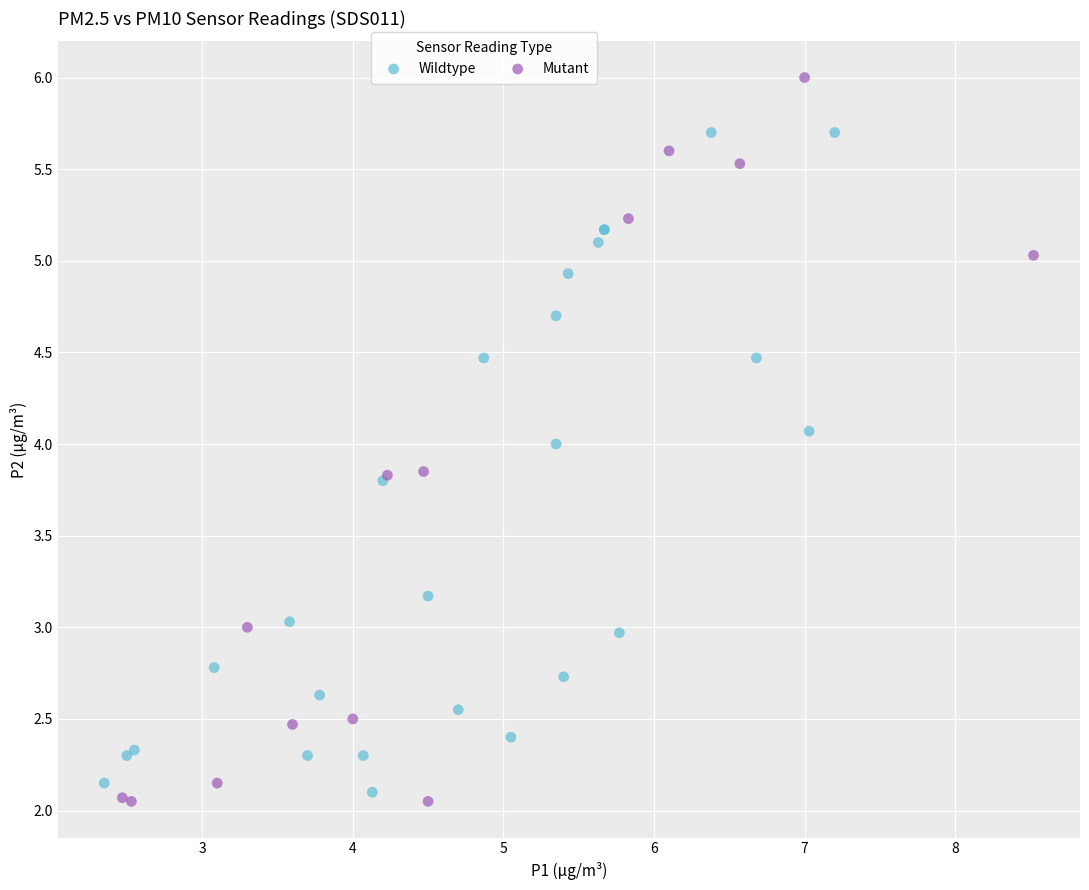

What are all the series names shown in the legend?

Wildtype, Mutant